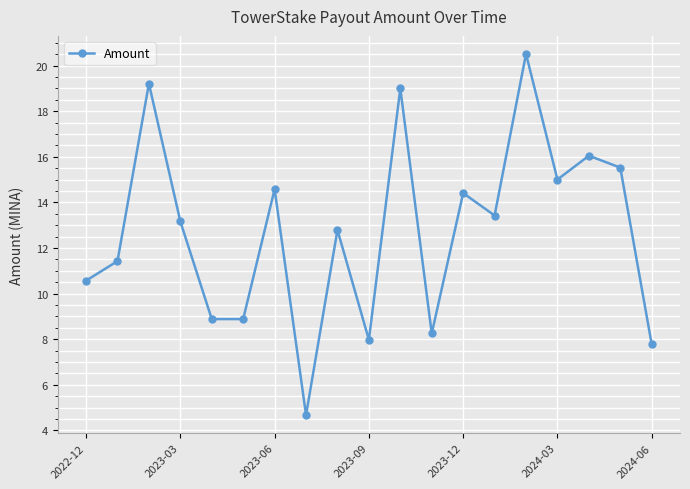

What is the minimum value shown in the chart?

4.7